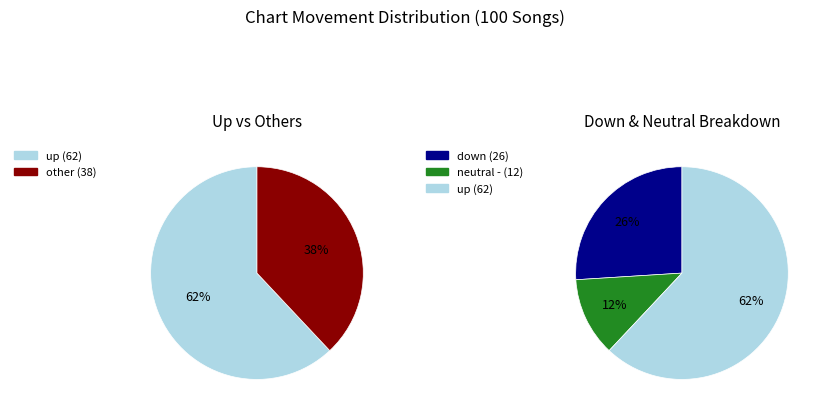

To the nearest percent, what is the difference between the largest and smallest slice percentages?

50%